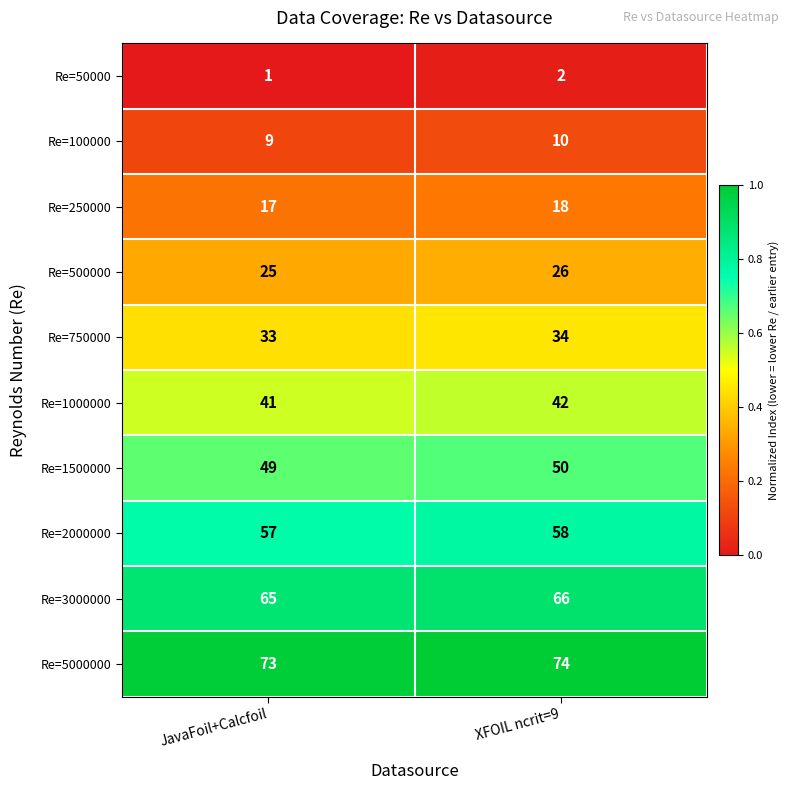

Which label corresponds to the smallest value in the chart?

JavaFoil+Calcfoil